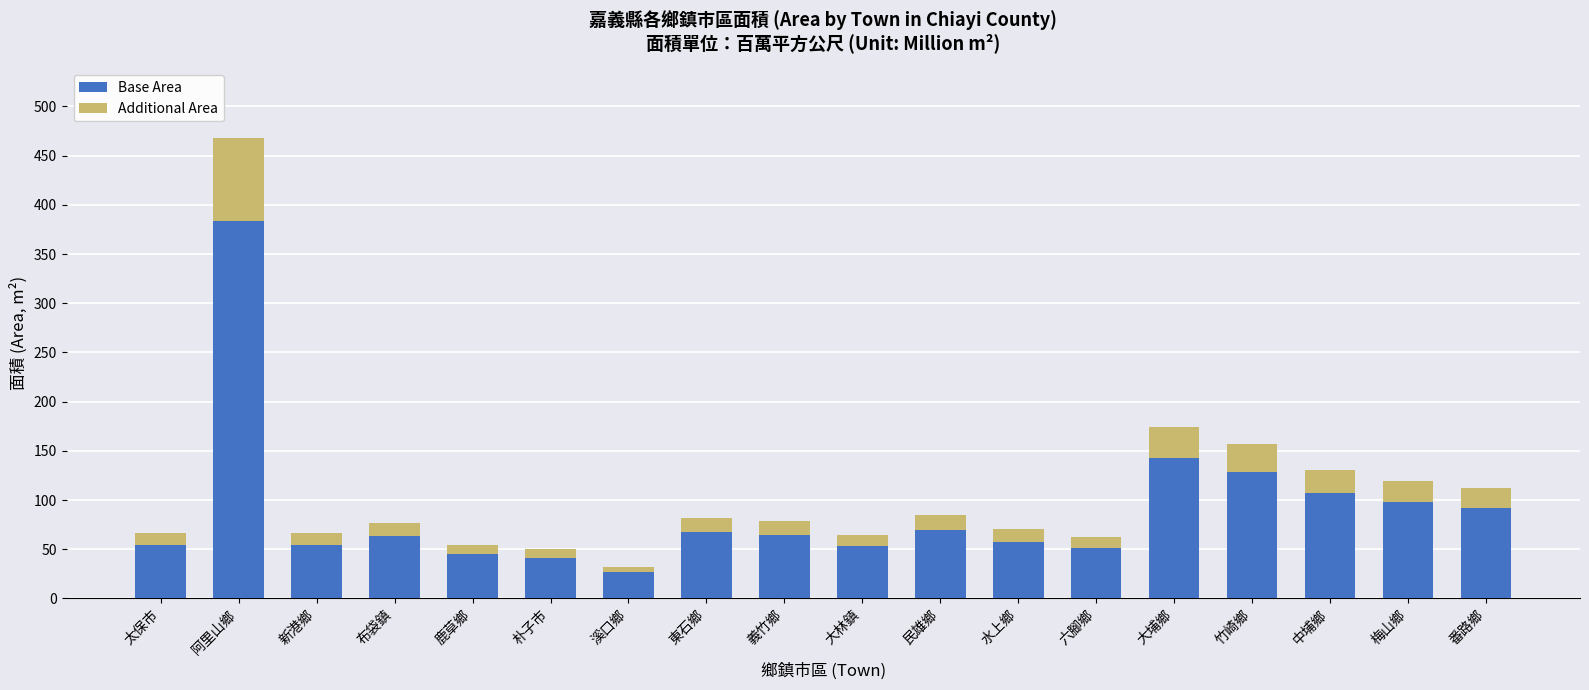

Read the Base Area value at 民雄鄉.

69.6